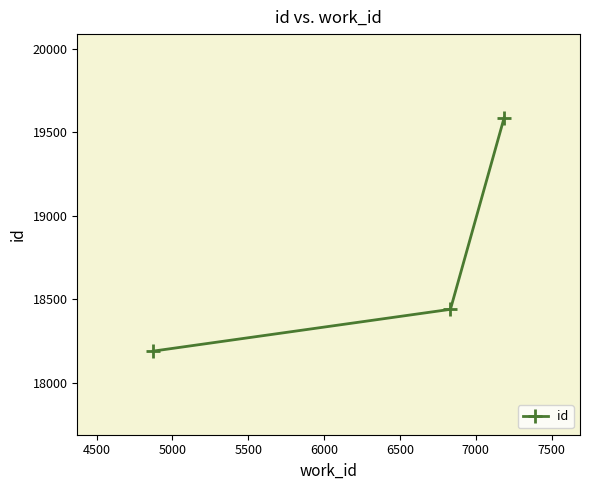

Reading right to left, transcribe all the data shown in this chart.

19587	18441	18191